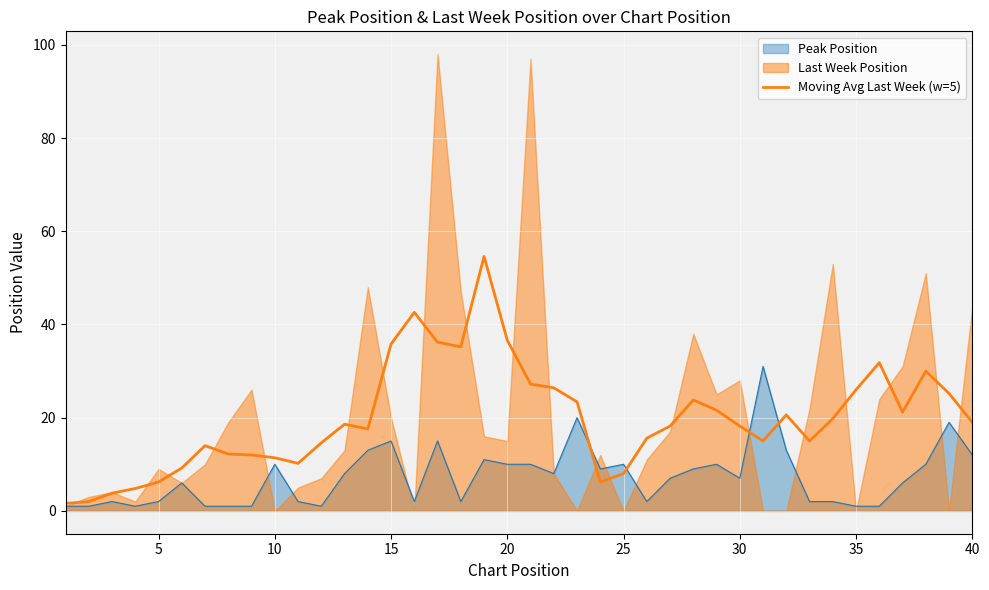

The Peak Position series shows 16.4 at 20. True or false?

False